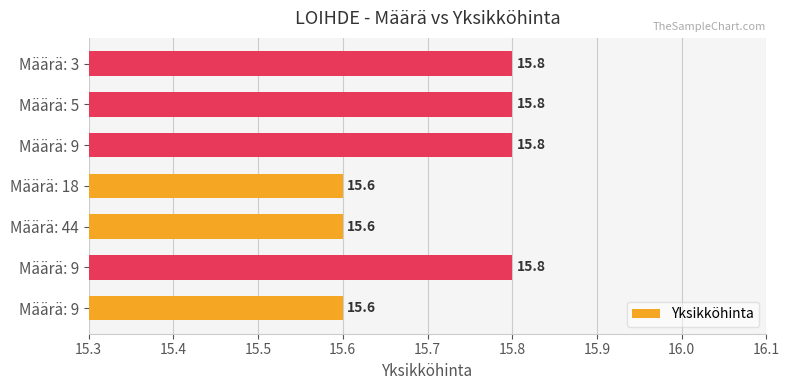

How many categories are shown in the chart?

7